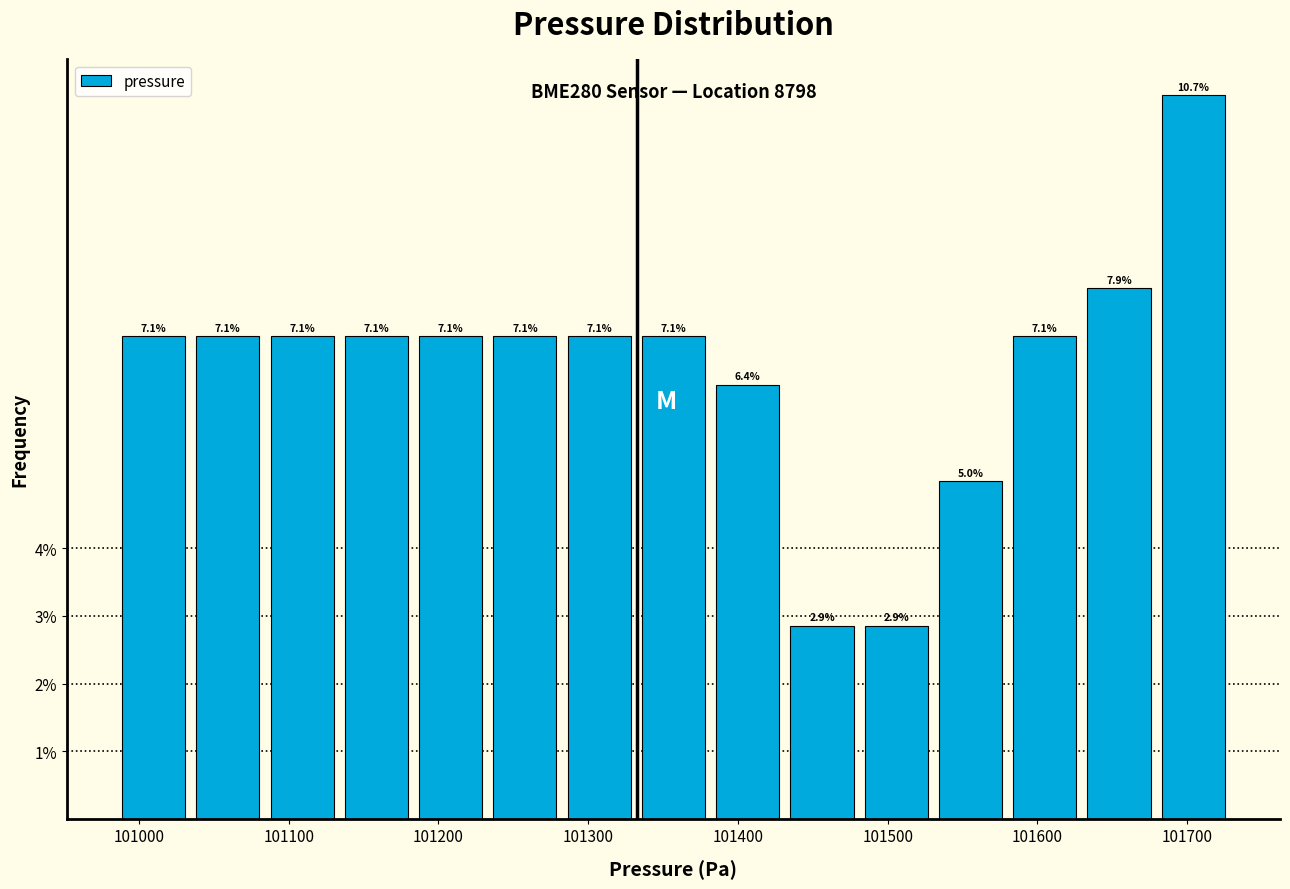

Reading left to right, transcribe this chart: for each bar, give the range it covers on the x-axis and its height. The bar edges are not printed on the chart, so give them approximately, as read against the axis.

100990 to 101030: 7.1
101030 to 101080: 7.1
101080 to 101130: 7.1
101130 to 101180: 7.1
101180 to 101230: 7.1
101230 to 101280: 7.1
101280 to 101330: 7.1
101330 to 101380: 7.1
101380 to 101430: 6.4
101430 to 101480: 2.9
101480 to 101530: 2.9
101530 to 101580: 5.0
101580 to 101630: 7.1
101630 to 101680: 7.9
101680 to 101730: 10.7